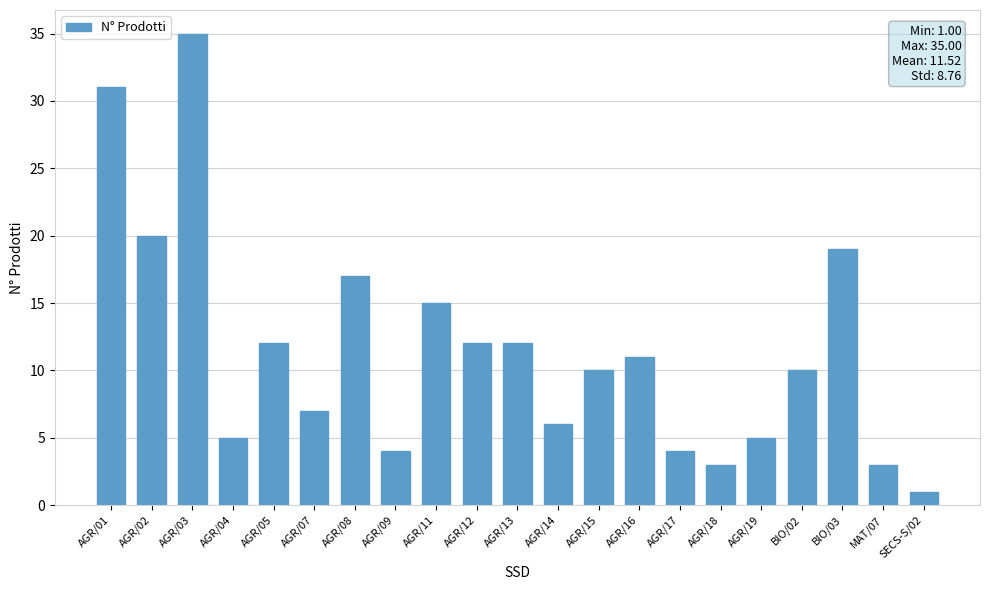

True or false: the data shows 3 at AGR/18.

True